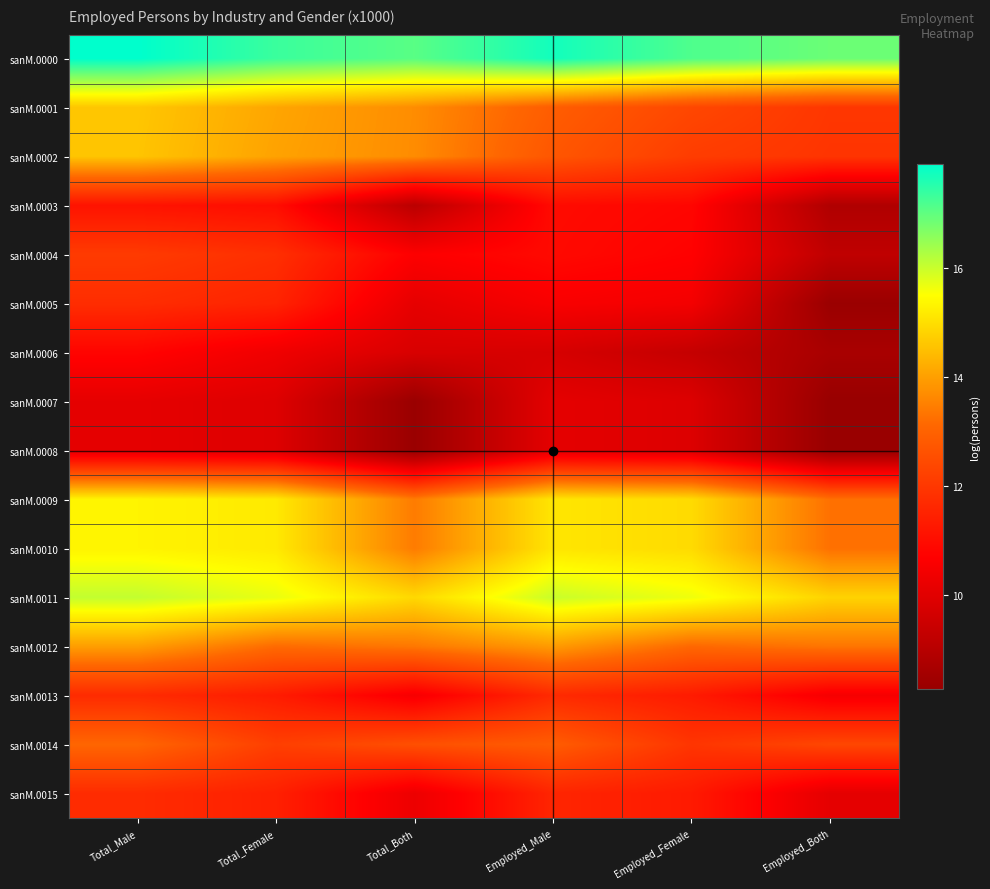

What is the difference between the highest and lowest values at Total_Male?

7.8